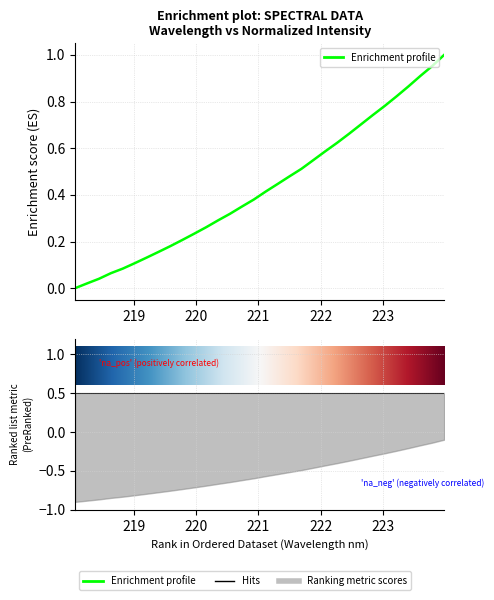

How many values exceed 0?

31